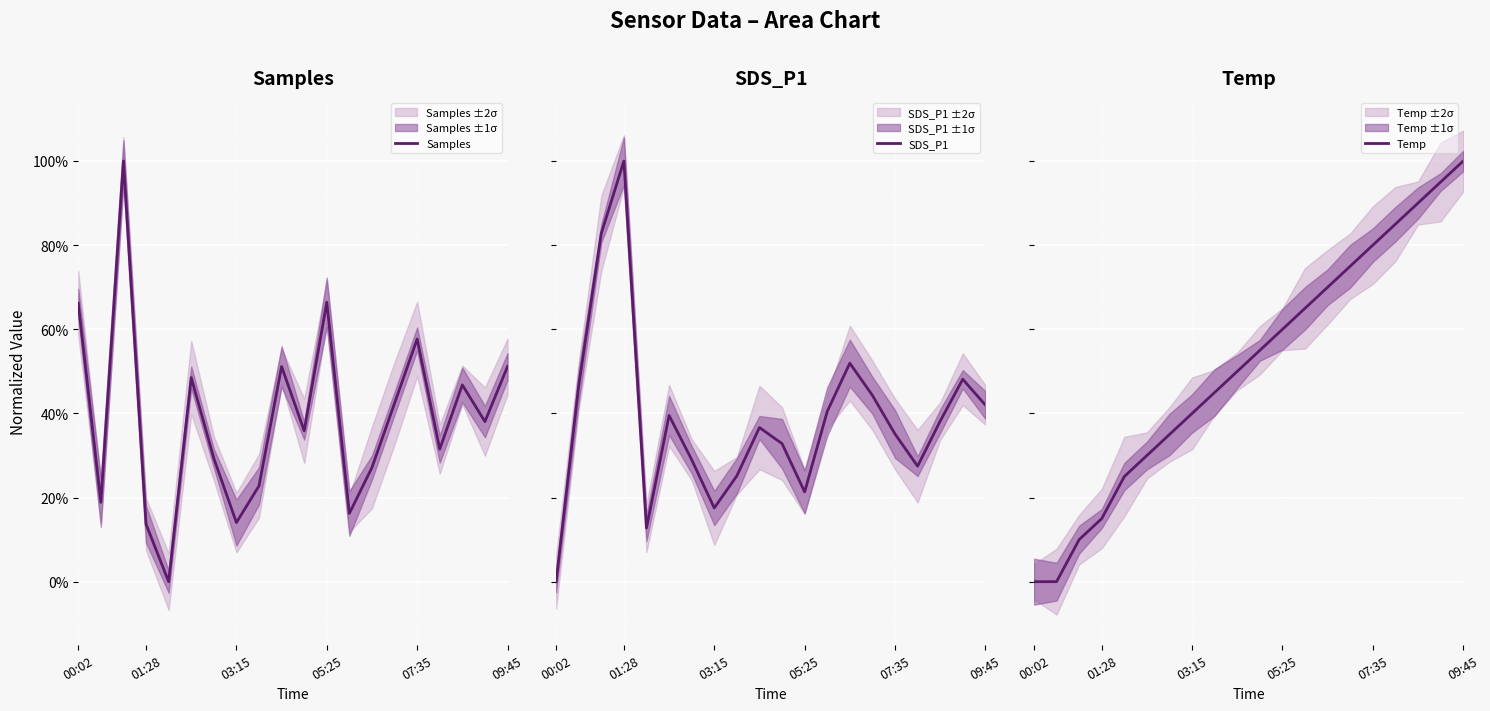

Count the number of categories in the chart.

20